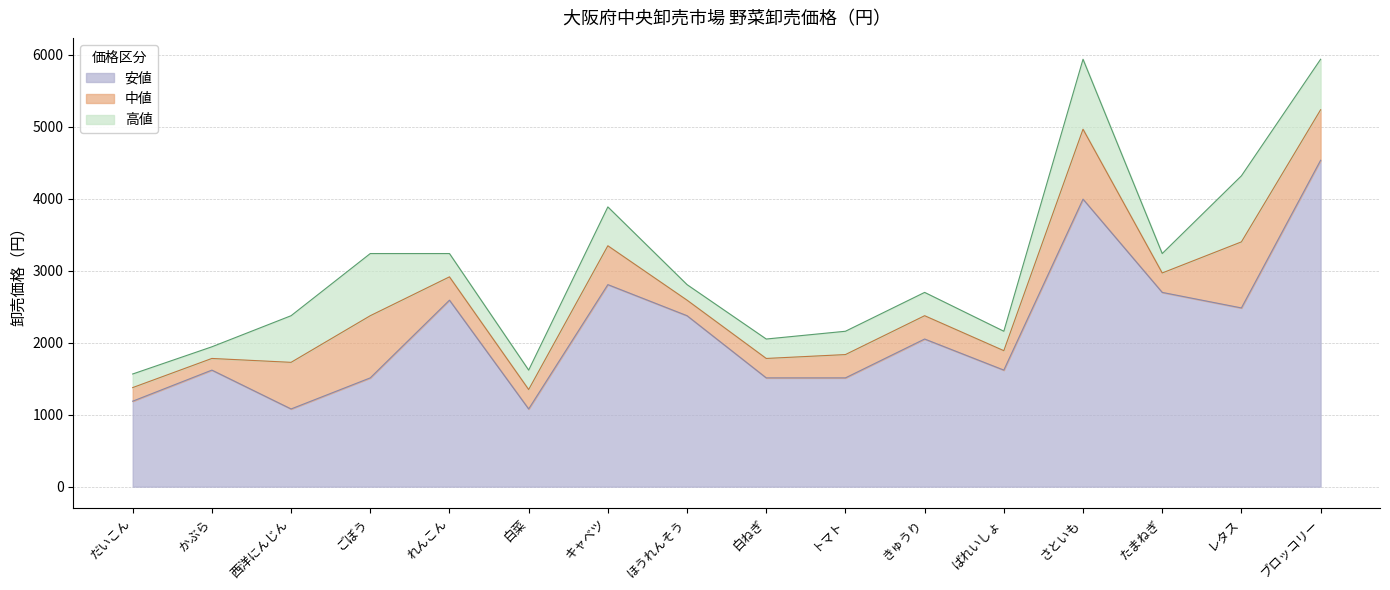

Rank the series by their maximum value, from lowest to highest.

安値, 中値, 高値